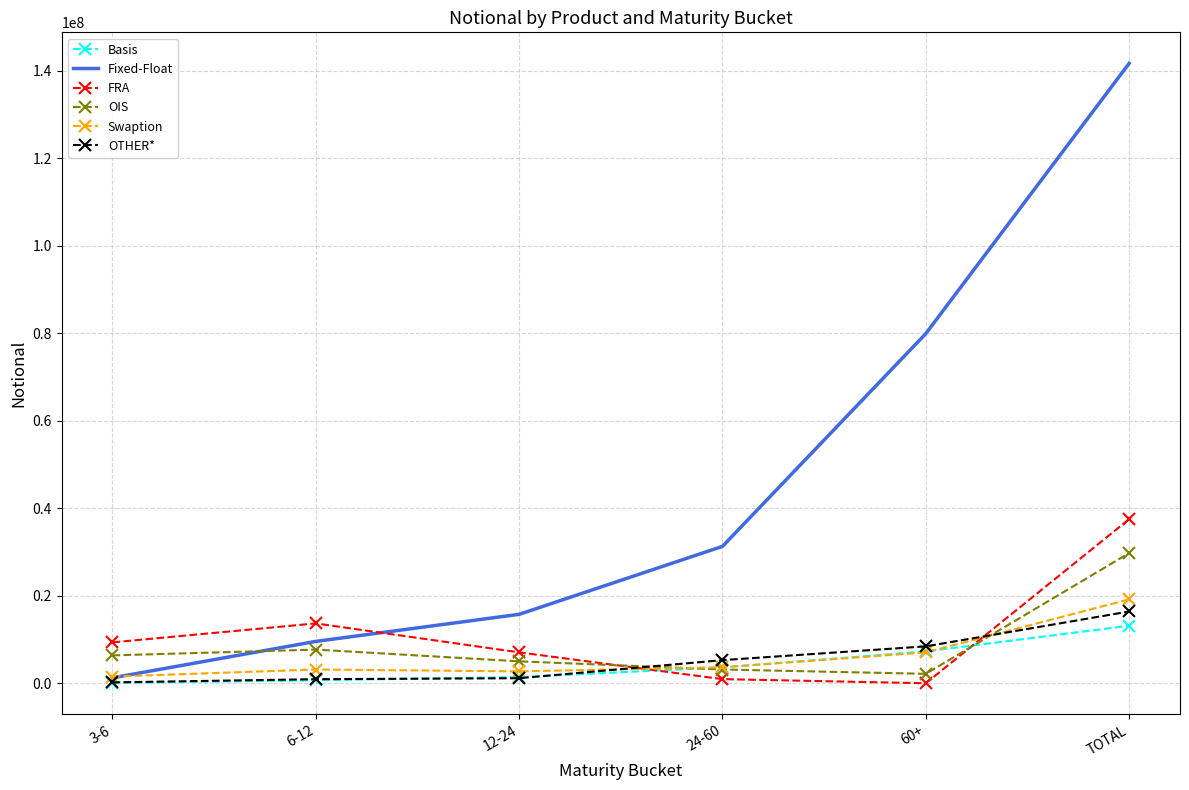

Which series has the largest total across all categories?

Fixed-Float